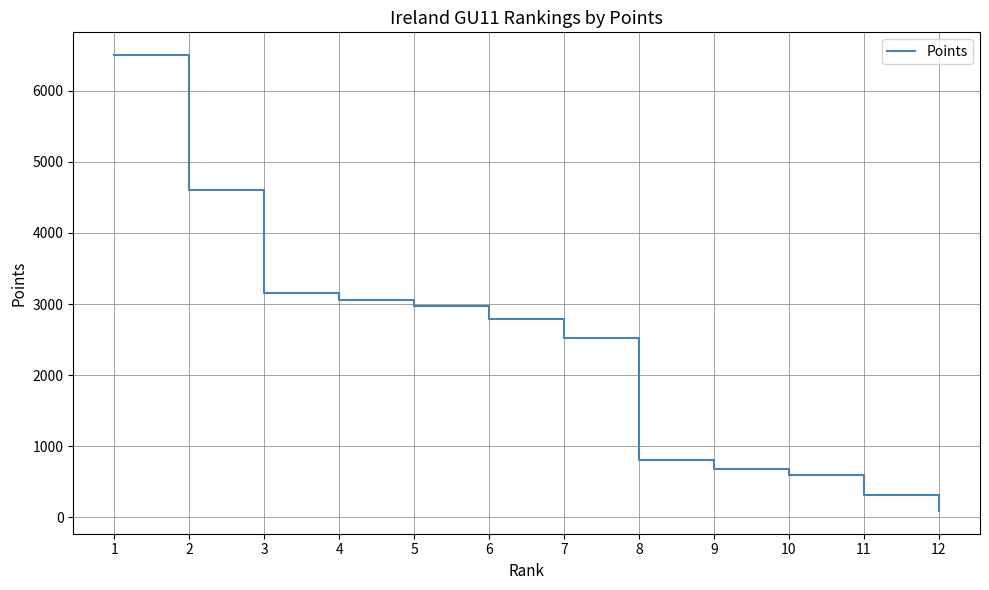

What is the difference between the values at 7 and 9?

1850